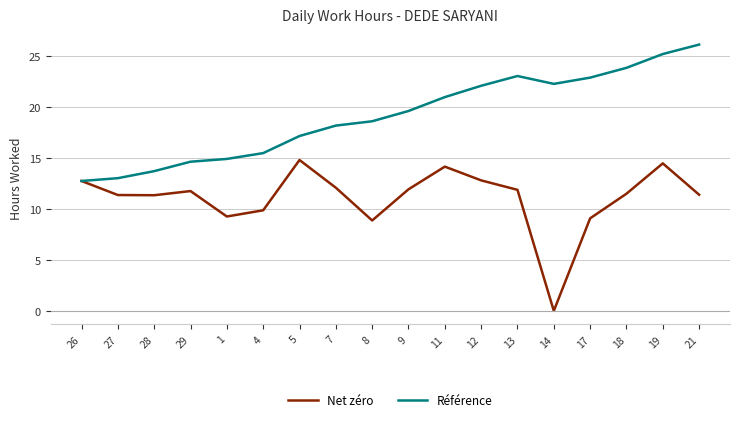

Rank the series at 14 from highest to lowest value.

Référence, Net zéro